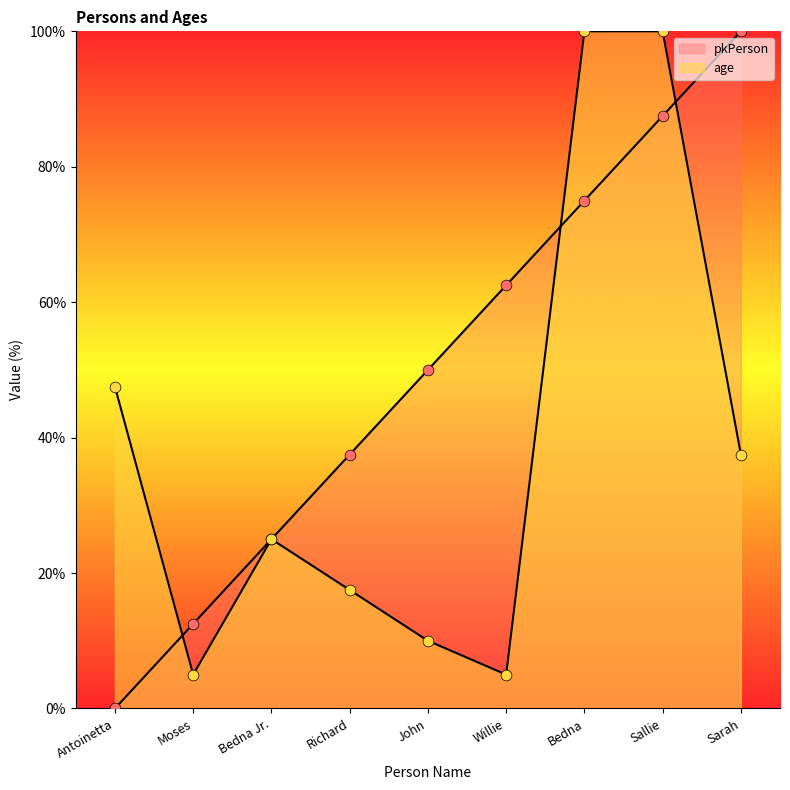

At which category is the sum across all series the highest?

Sallie